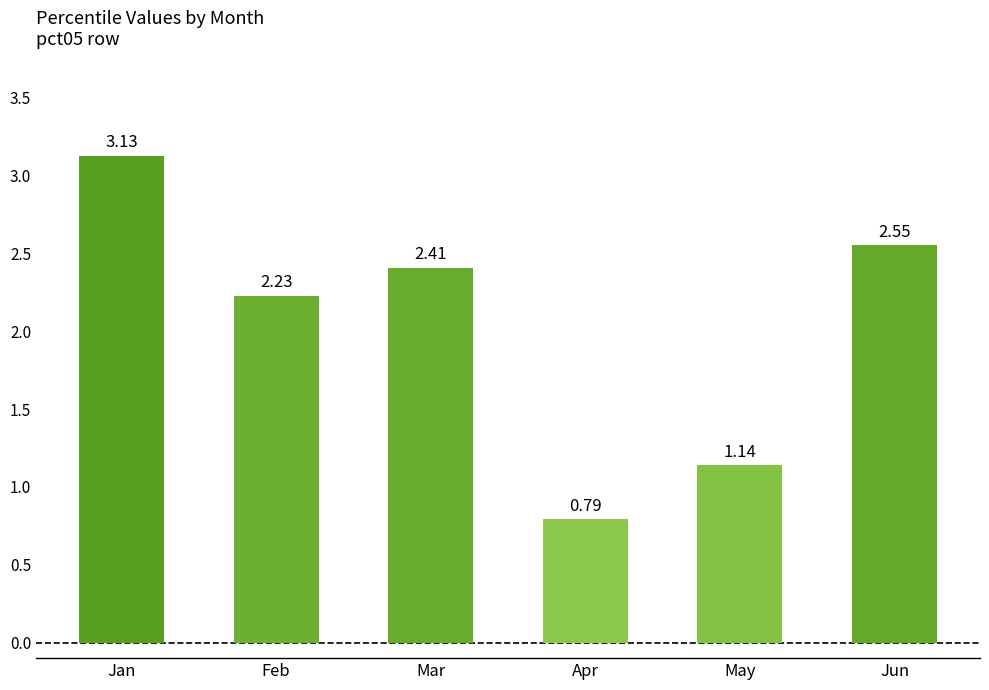

The value at Jan is 4.2. True or false?

False